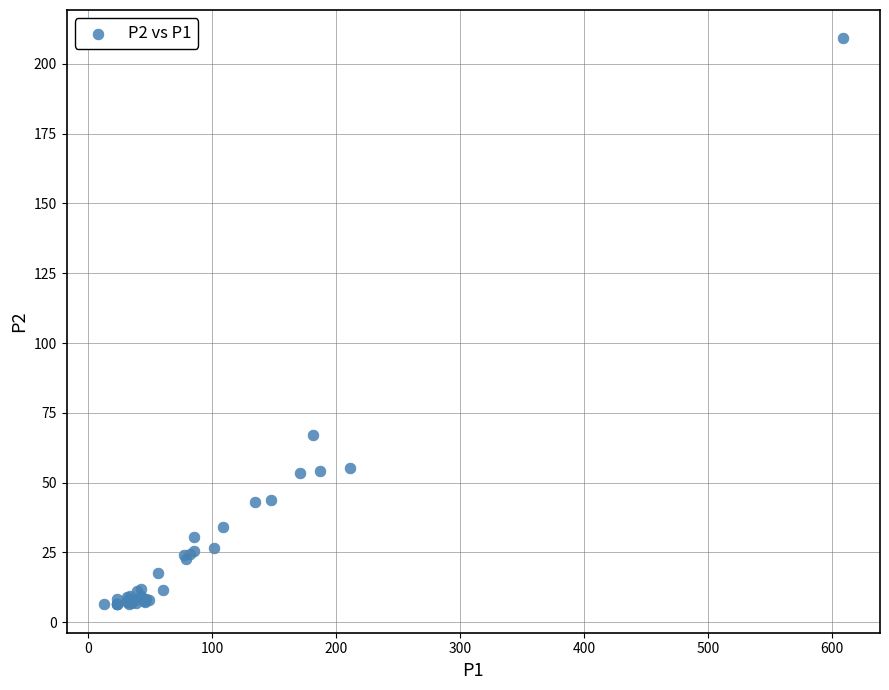

What Y value in the scatter plot is closest to 107?

67.2